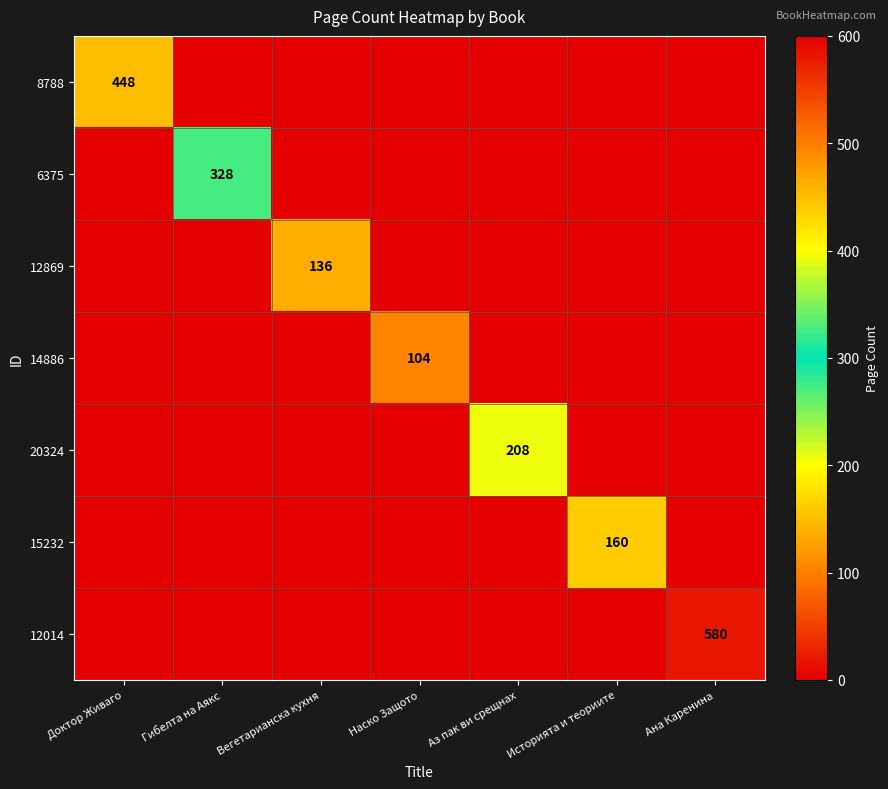

The value of 8788 at Доктор Живаго is 448. True or false?

True